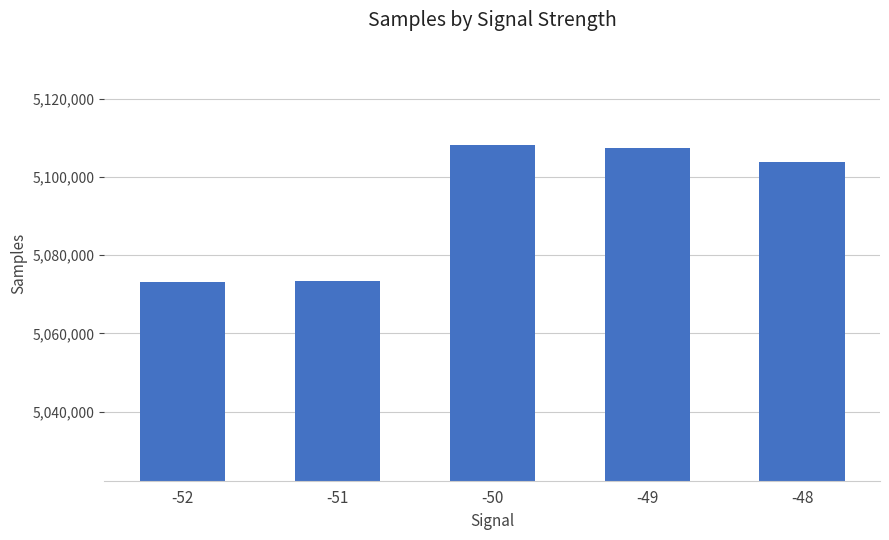

What is the sum of all values?

25465727